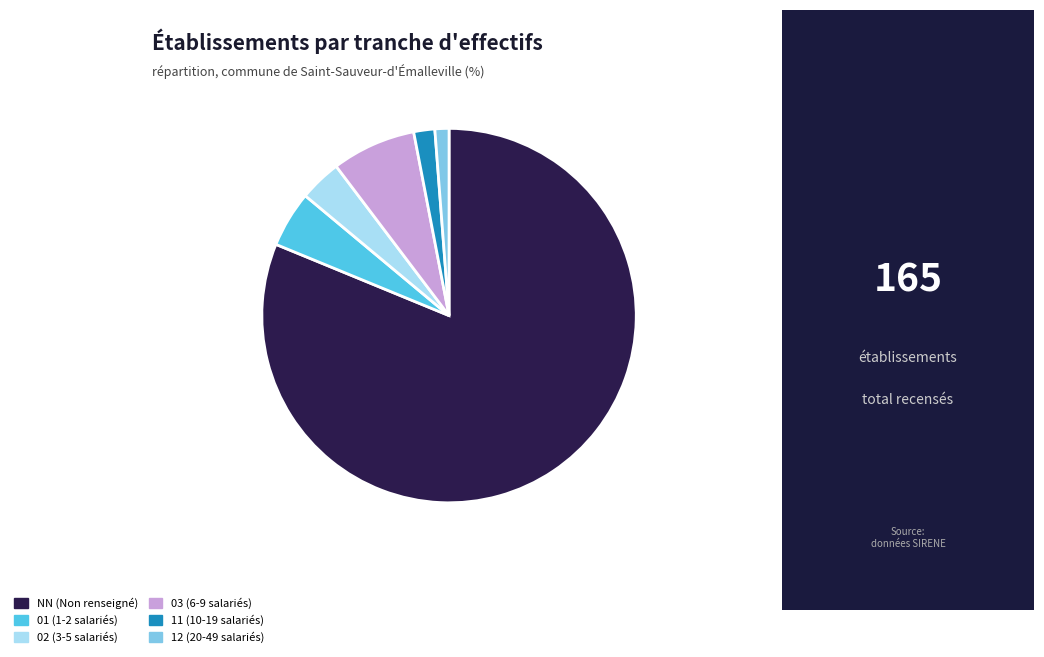

The NN slice represents 81% of the pie. True or false?

True